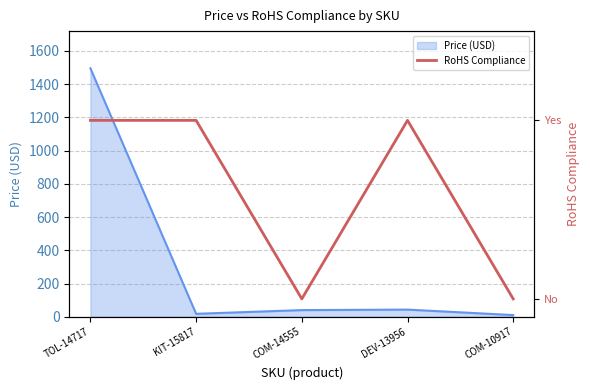

At which label does Price (USD) reach its peak?

TOL-14717